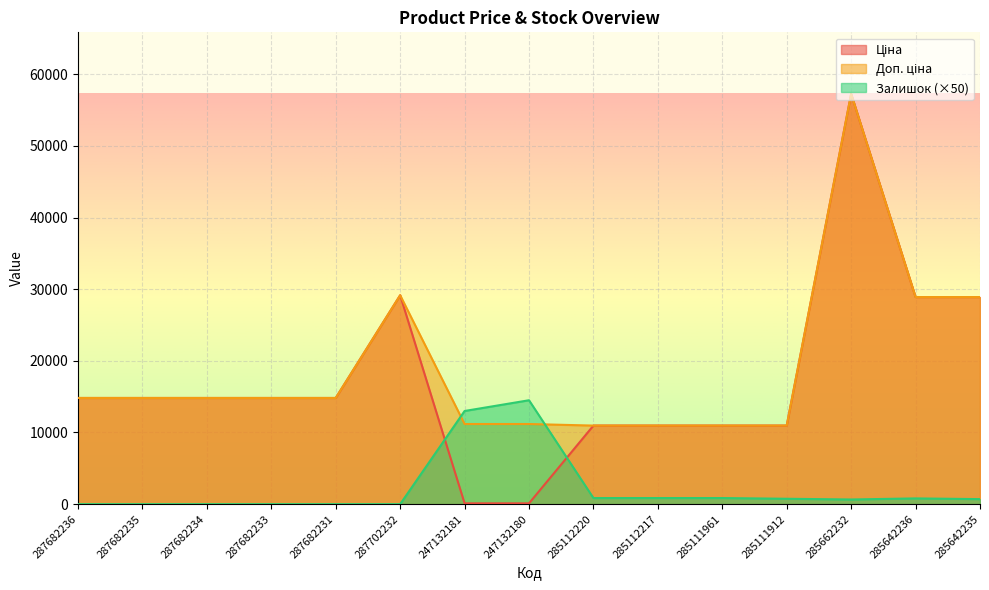

Reading left to right, what are all the values shown in this chart?

Ціна: 287682236=14817.6	287682235=14817.6	287682234=14817.6	287682233=14817.6	287682231=14817.6	287702232=29152.3	247132181=111.8	247132180=111.8	285112220=10964.4	285112217=10964.4	285111961=10964.4	285111912=10964.4	285662232=57258.0	285642236=28901.7	285642235=28901.7
Доп. ціна: 287682236=14817.6	287682235=14817.6	287682234=14817.6	287682233=14817.6	287682231=14817.6	287702232=29152.3	247132181=11182.0	247132180=11182.0	285112220=10964.4	285112217=10964.4	285111961=10964.4	285111912=10964.4	285662232=57258.0	285642236=28901.7	285642235=28901.7
Залишок: 287682236=0.0	287682235=0.0	287682234=0.0	287682233=0.0	287682231=0.0	287702232=0.0	247132181=13000.0	247132180=14500.0	285112220=850.0	285112217=850.0	285111961=850.0	285111912=750.0	285662232=650.0	285642236=800.0	285642235=700.0